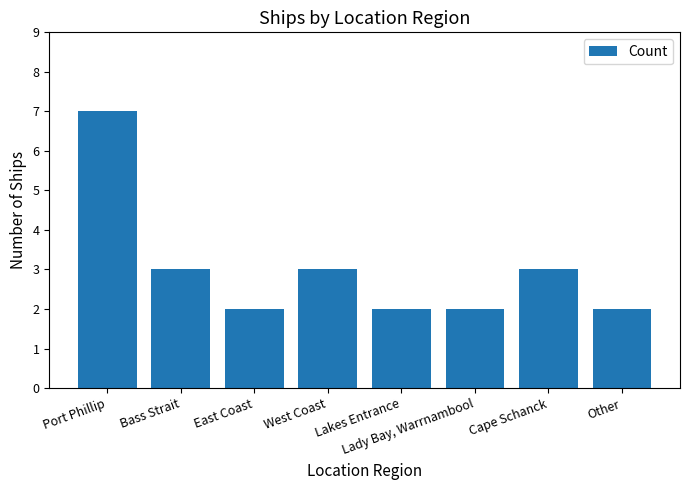

What is the change in value from Lady Bay, Warrnambool to Cape Schanck?

+1